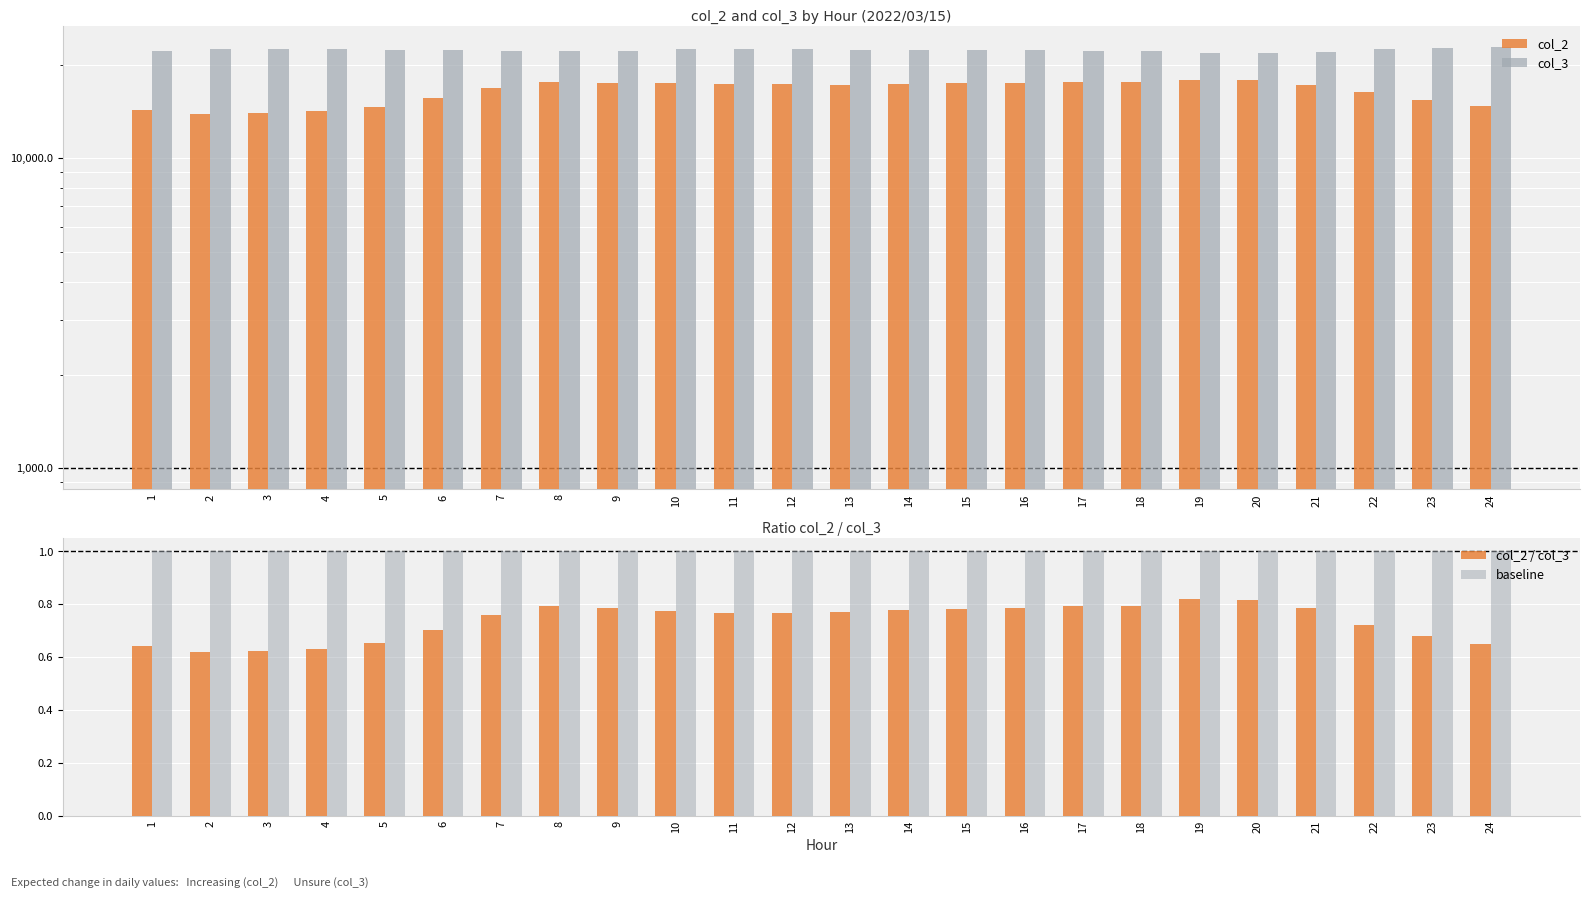

True or false: col_3 has a value of 22244.0 at 7.

True